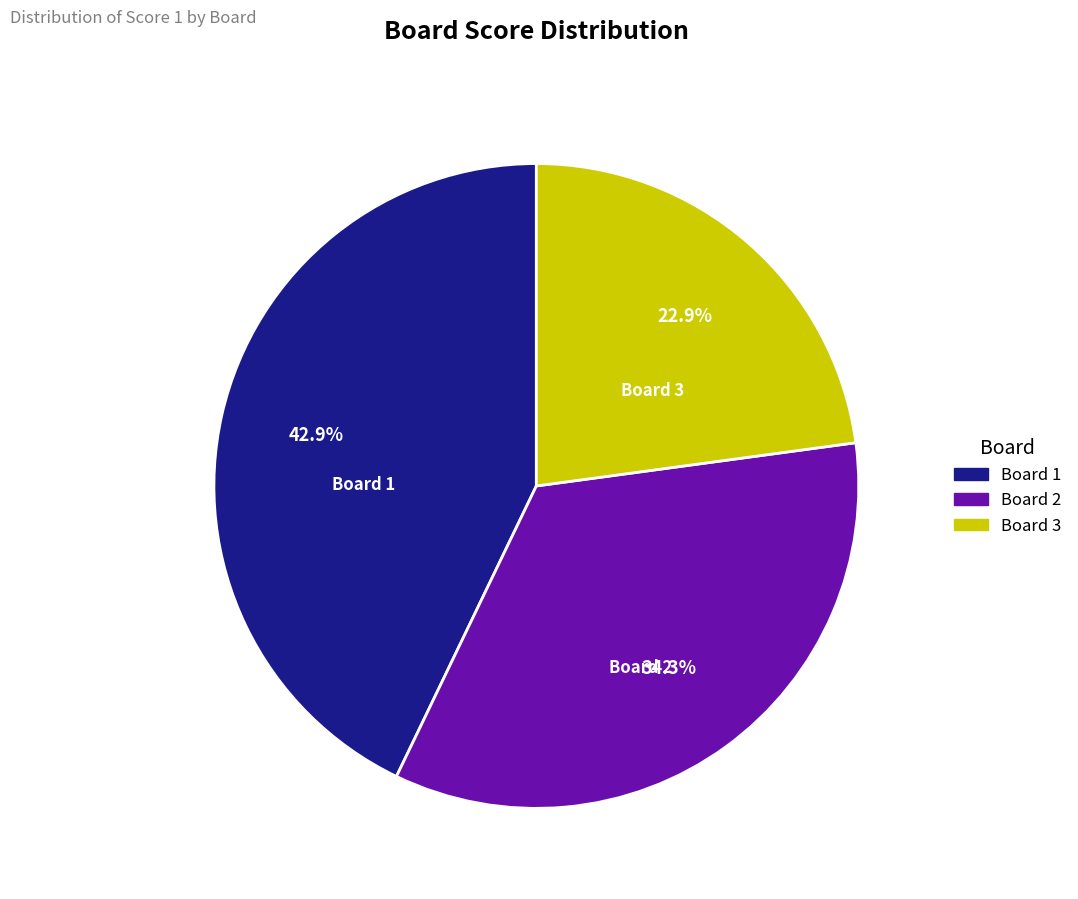

Does any single category account for the majority?

No